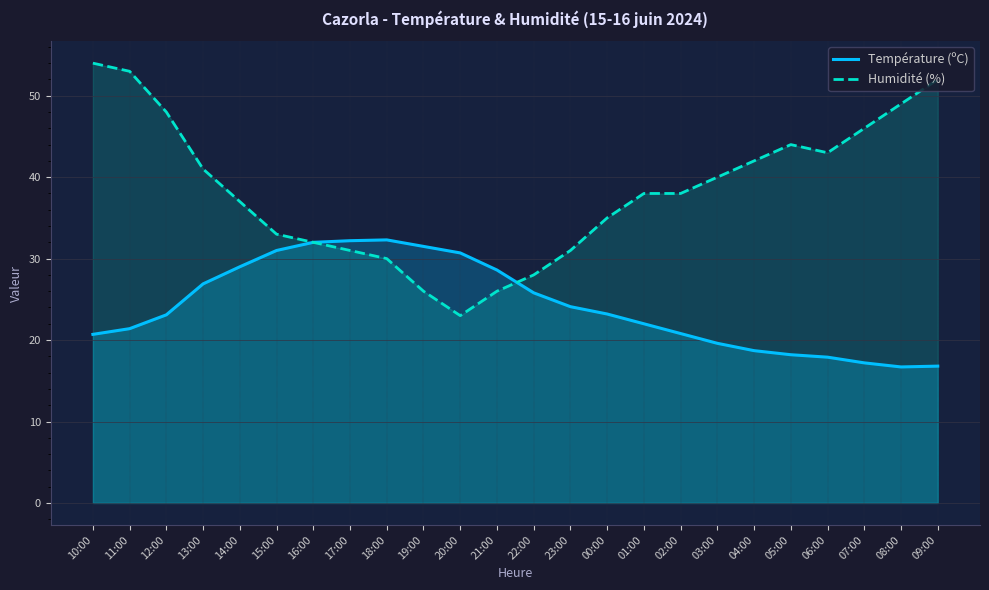

Does the chart have visible grid lines?

Yes